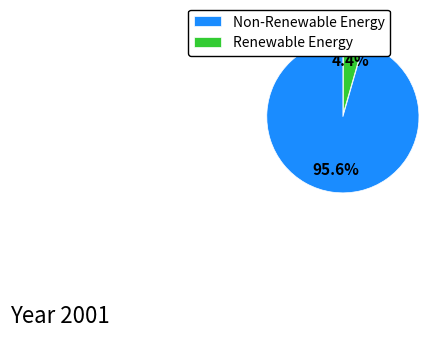

Rank the categories by value from highest to lowest.

Non-Renewable Energy, Renewable Energy